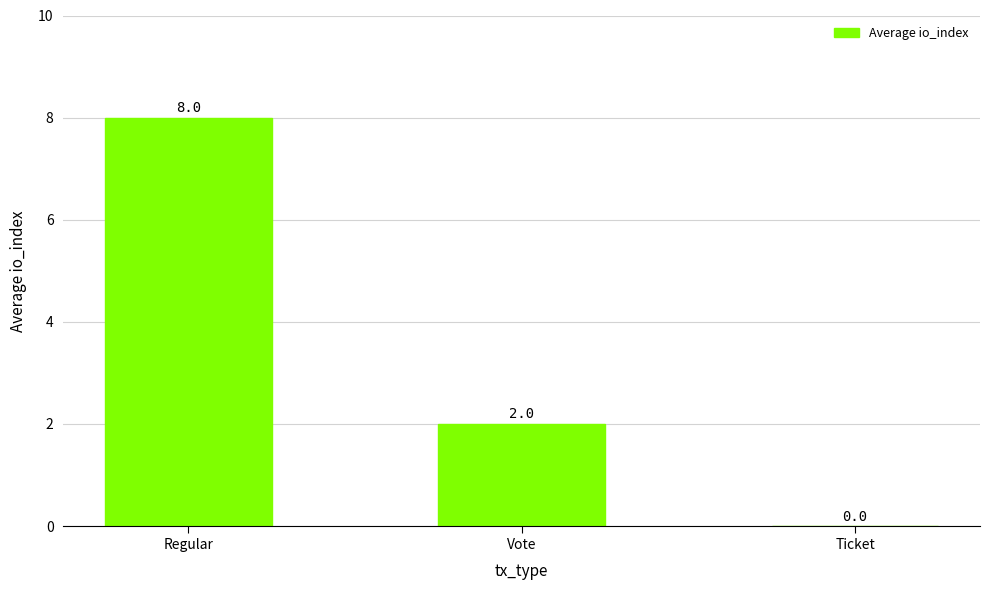

Where does the data first go above 2?

Regular